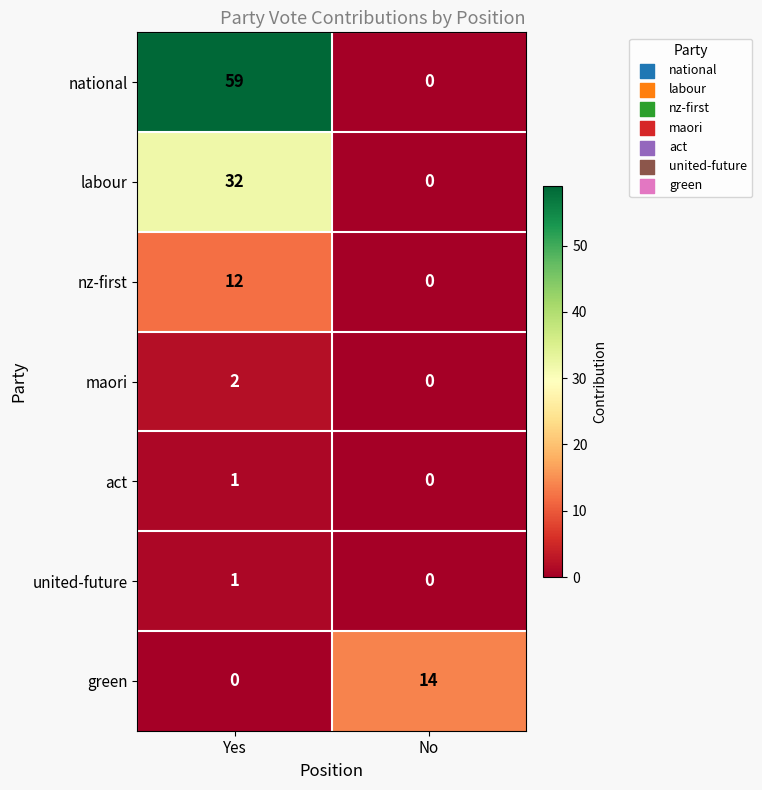

Reading left to right, what are all the values shown in this chart?

national: 59	0
labour: 32	0
nz-first: 12	0
maori: 2	0
act: 1	0
united-future: 1	0
green: 0	14